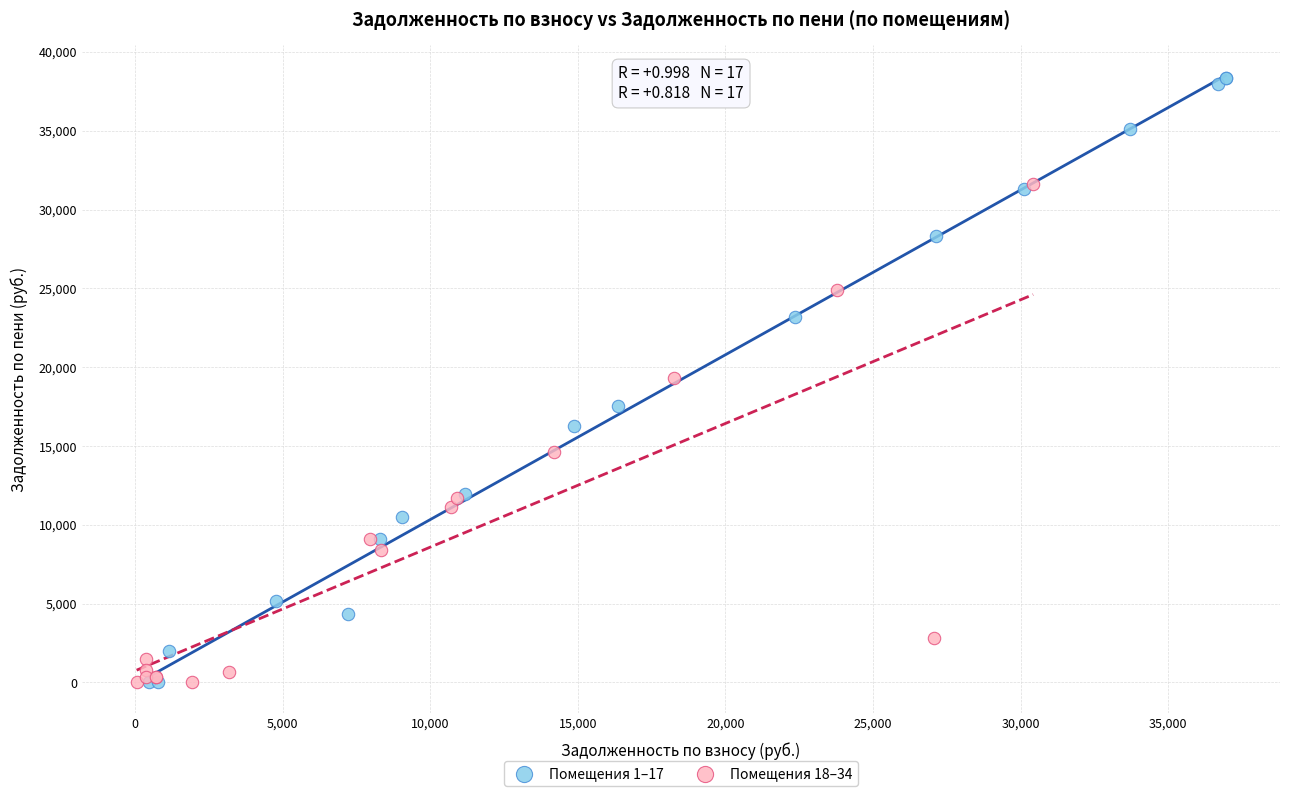

Which series has the widest spread of Y values?

Помещения 1–17